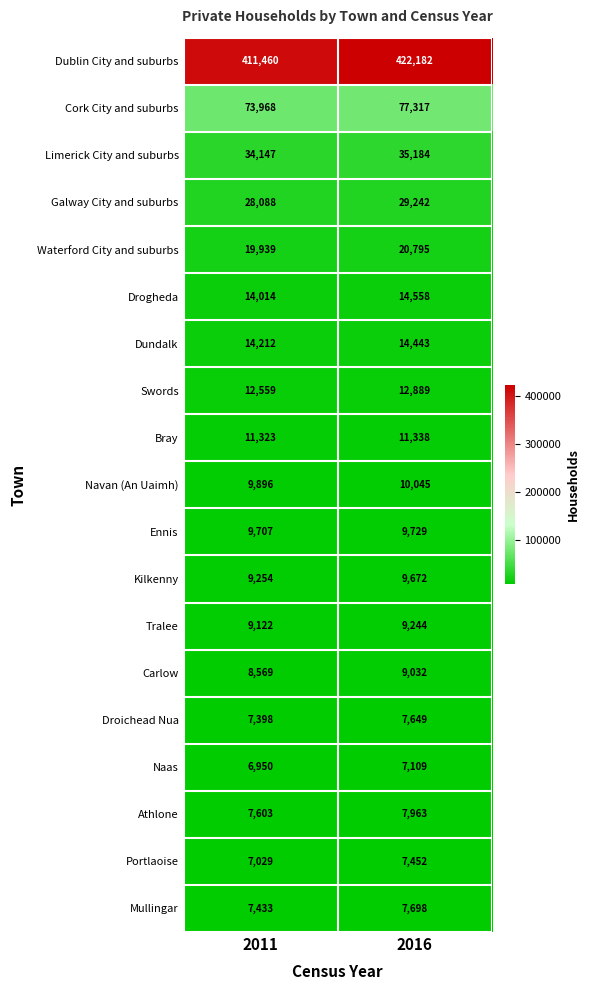

What is the highest value of the Dublin City and suburbs series?

422182